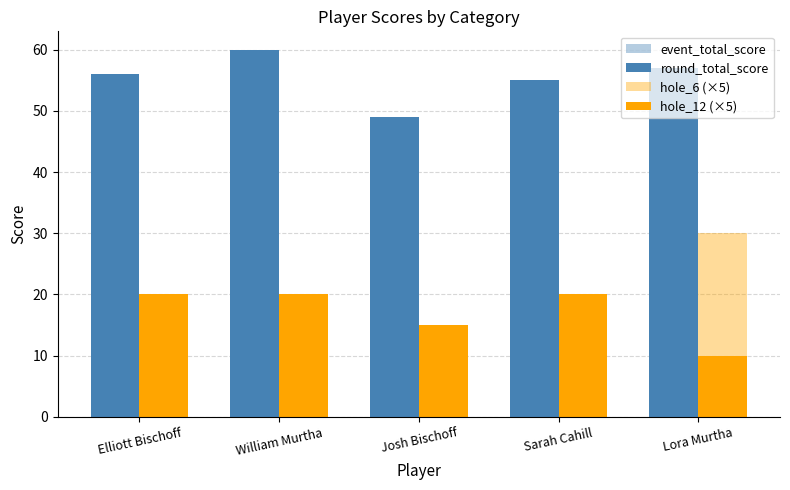

What is the label of the 3rd bar from the right?

Josh Bischoff